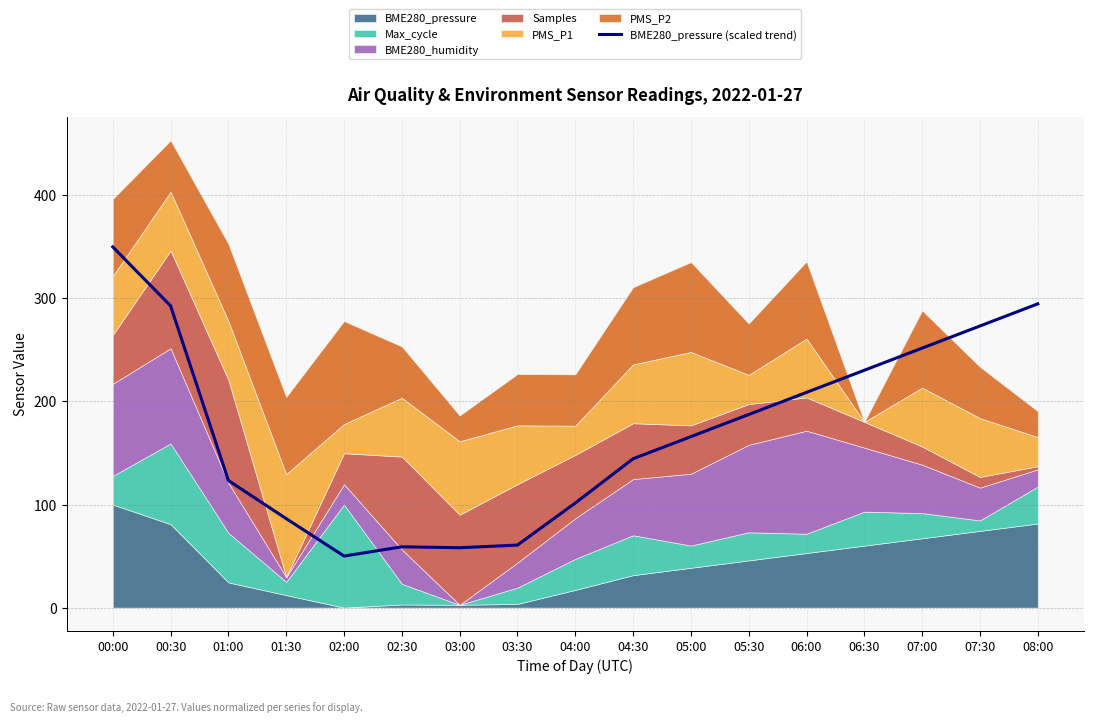

What is the difference between the values at 01:30 and 05:00?

79.5